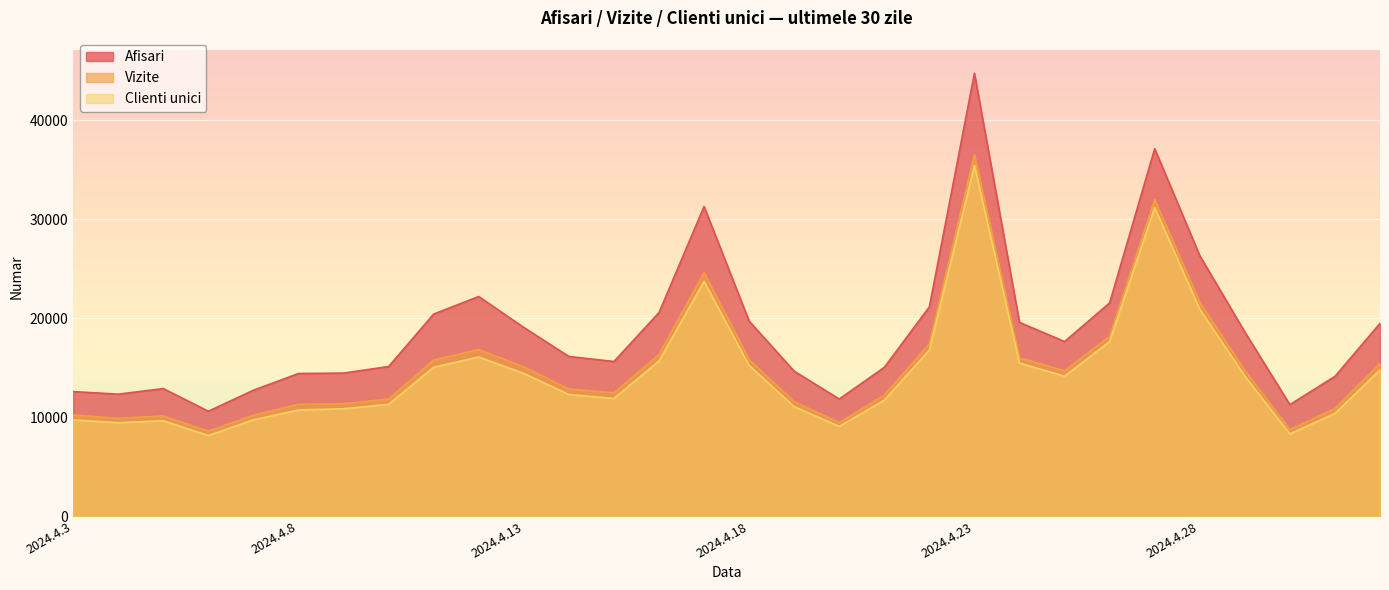

How many lines are shown in the chart?

3